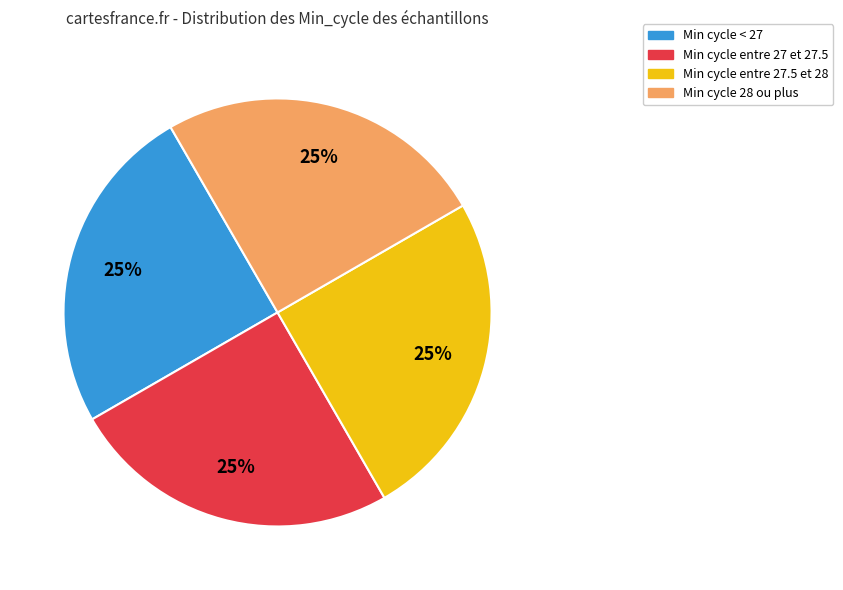

Is there any slice that represents more than half of the pie?

No